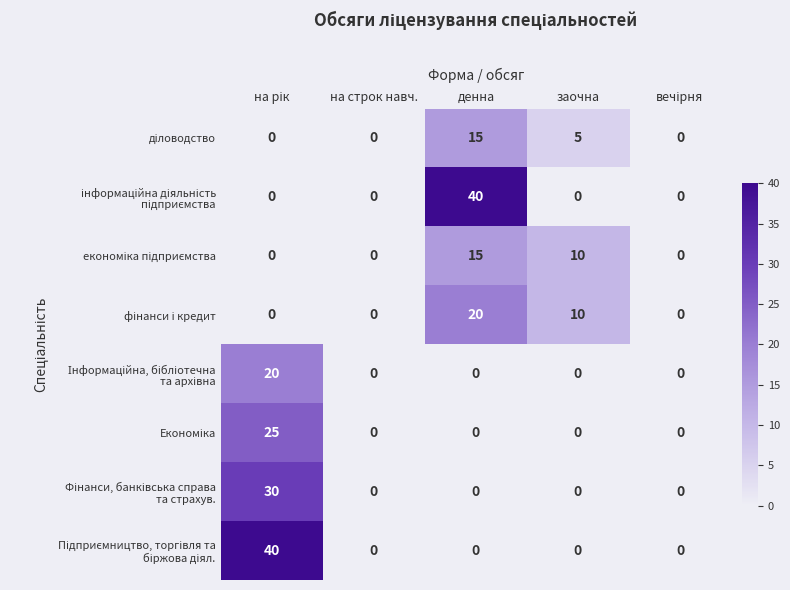

What is the total value across all series at заочна?

25